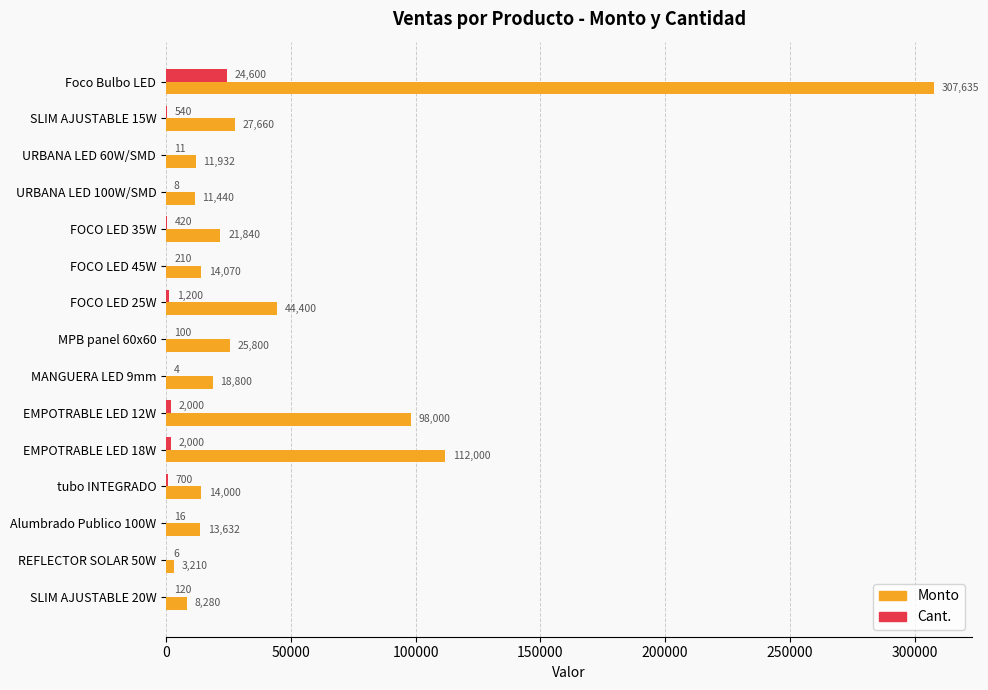

Which series changed the most between EMPOTRABLE LED 18W and Alumbrado Publico 100W?

Monto